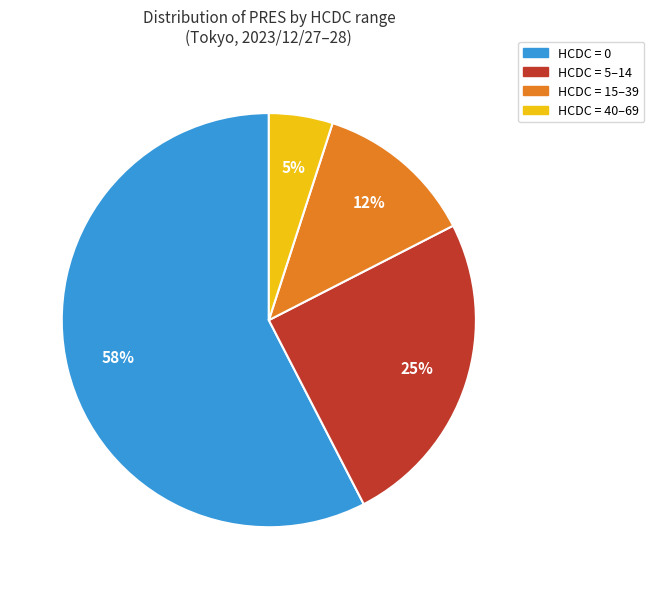

Is there a majority slice in this chart?

Yes